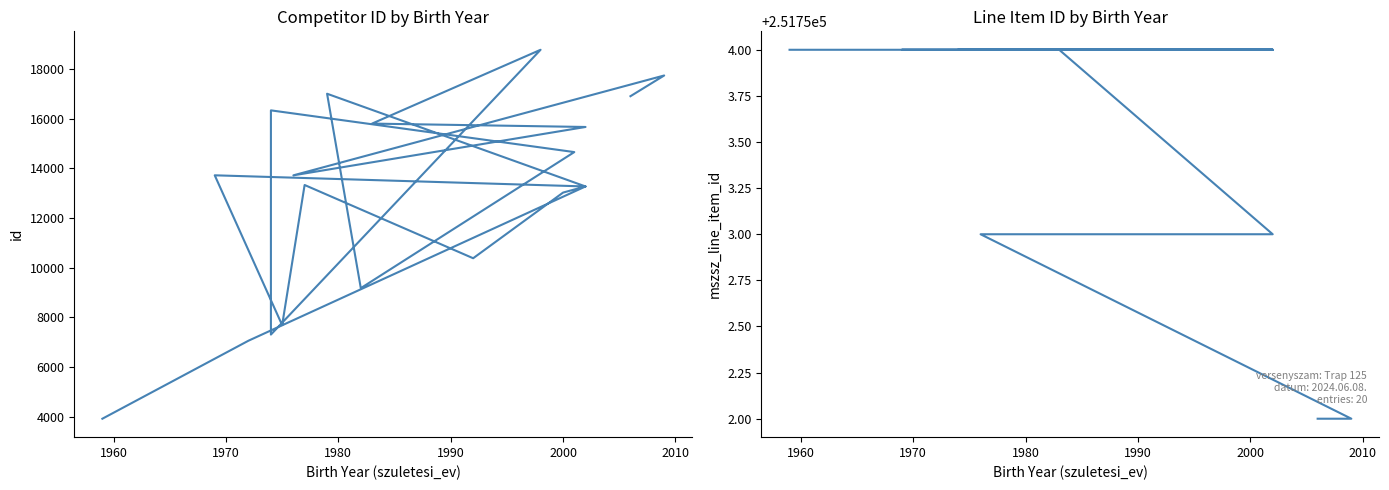

Which series has the largest total across all categories?

mszsz_line_item_id